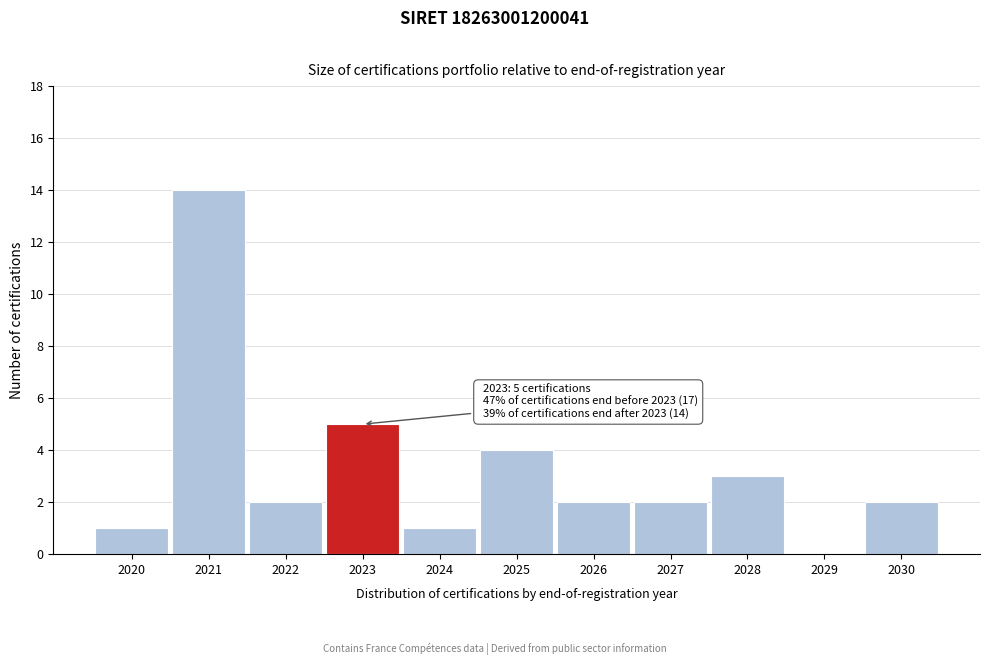

Reading left to right, what are all the values shown in this chart?

2020=1	2021=14	2022=2	2023=5	2024=1	2025=4	2026=2	2027=2	2028=3	2029=0	2030=2